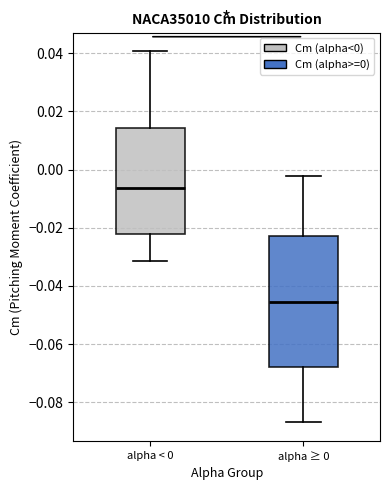

Where is the upper edge of the box for alpha < 0 on the y-axis? The values are not printed on the chart, so give them approximately, as read against the axis.

0.014